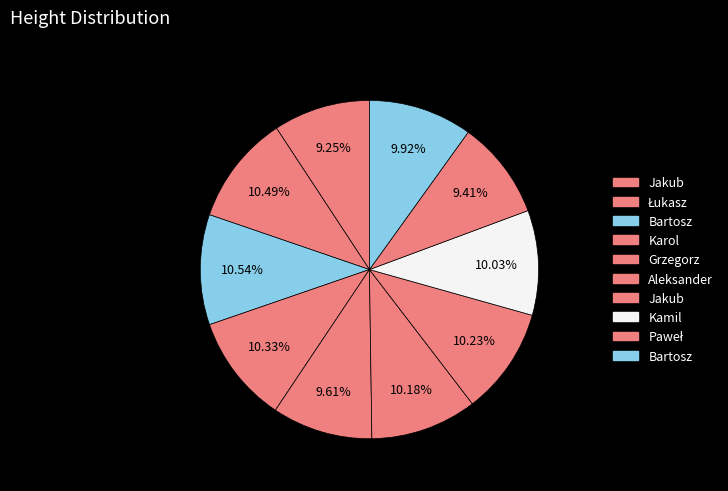

How many segments does this pie chart have?

10